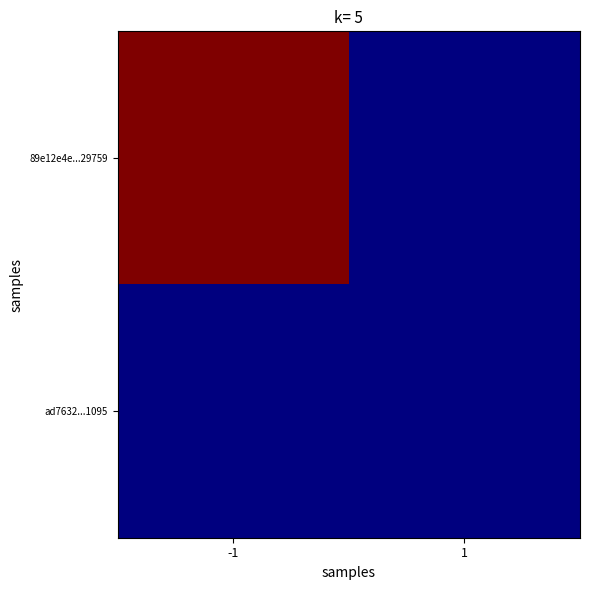

Between -1 and 1, which series saw the biggest shift?

89e12e4e...29759